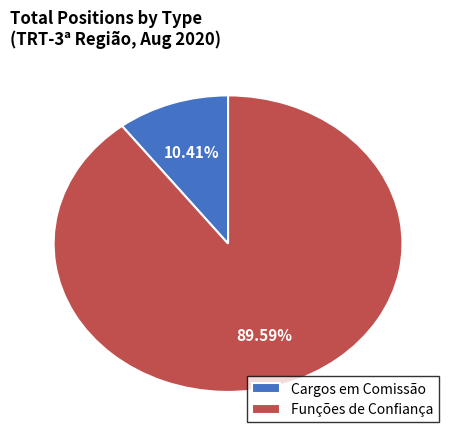

To the nearest percent, what portion does Cargos em Comissão represent?

10%